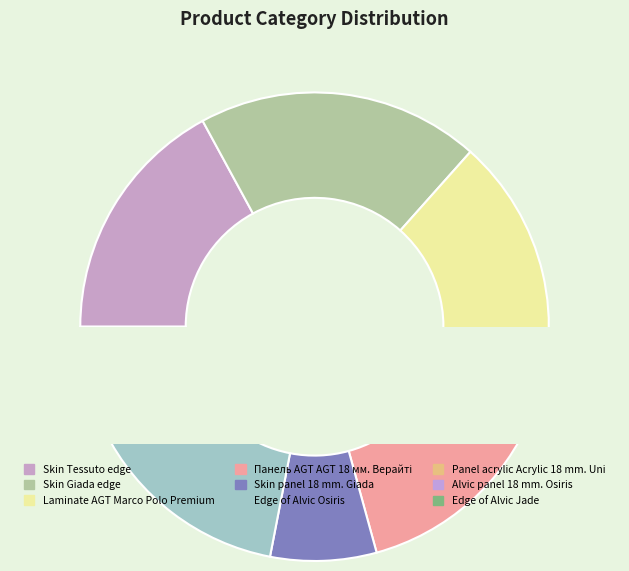

To the nearest percent, what percentage of the pie is Skin Tessuto edge?

17%